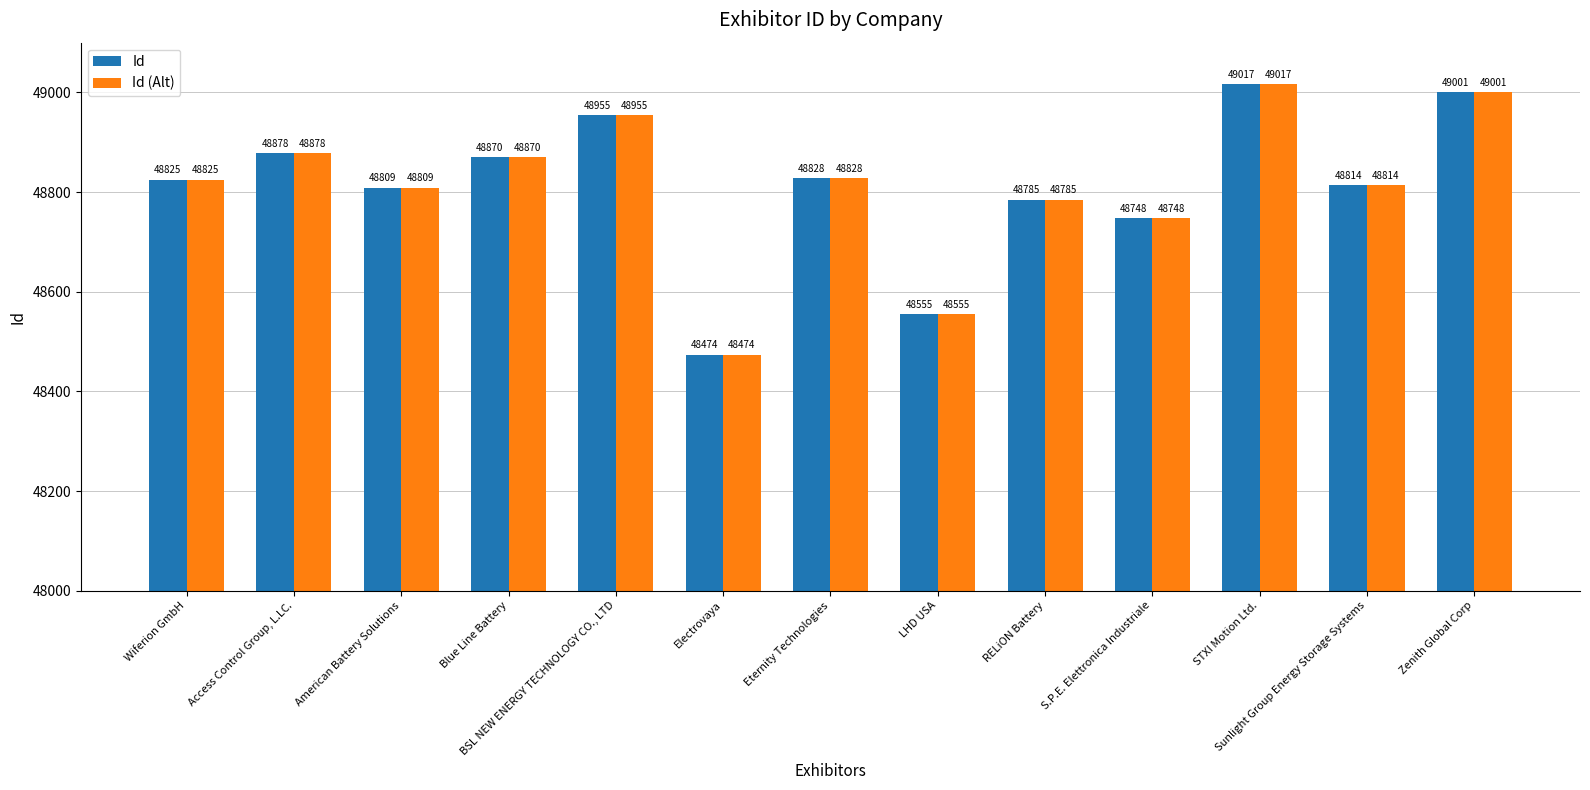

What are all the series names shown in the legend?

Id, Id (Alt)